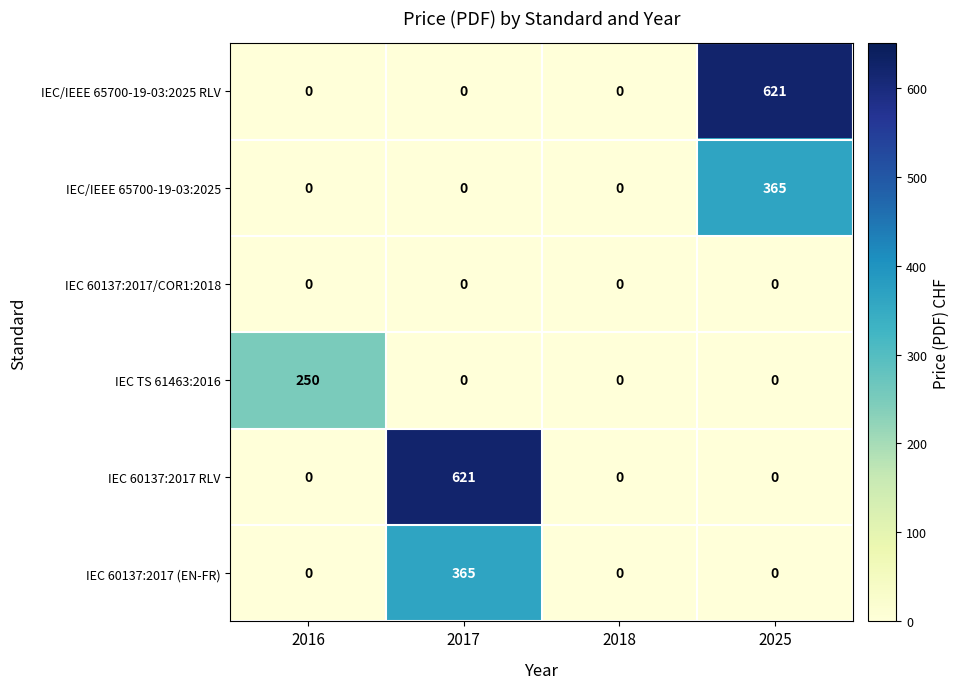

What is the total value across all series at 2017?

986